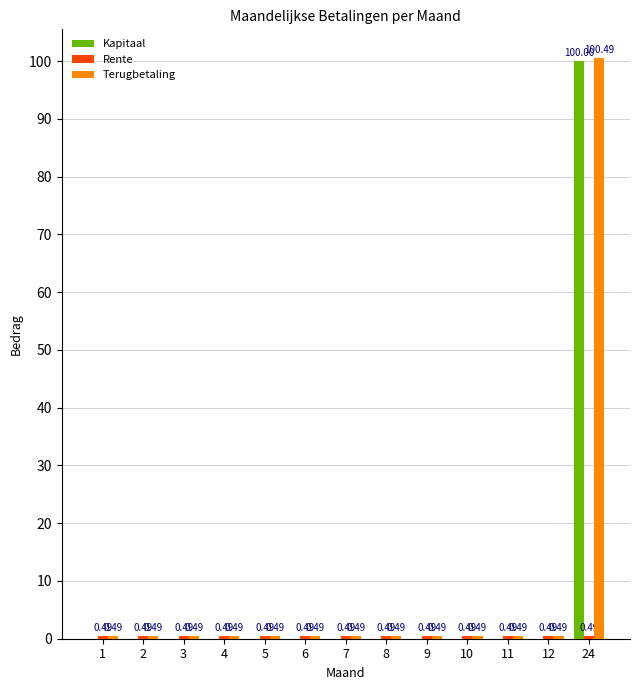

How many categories are shown in the chart?

13